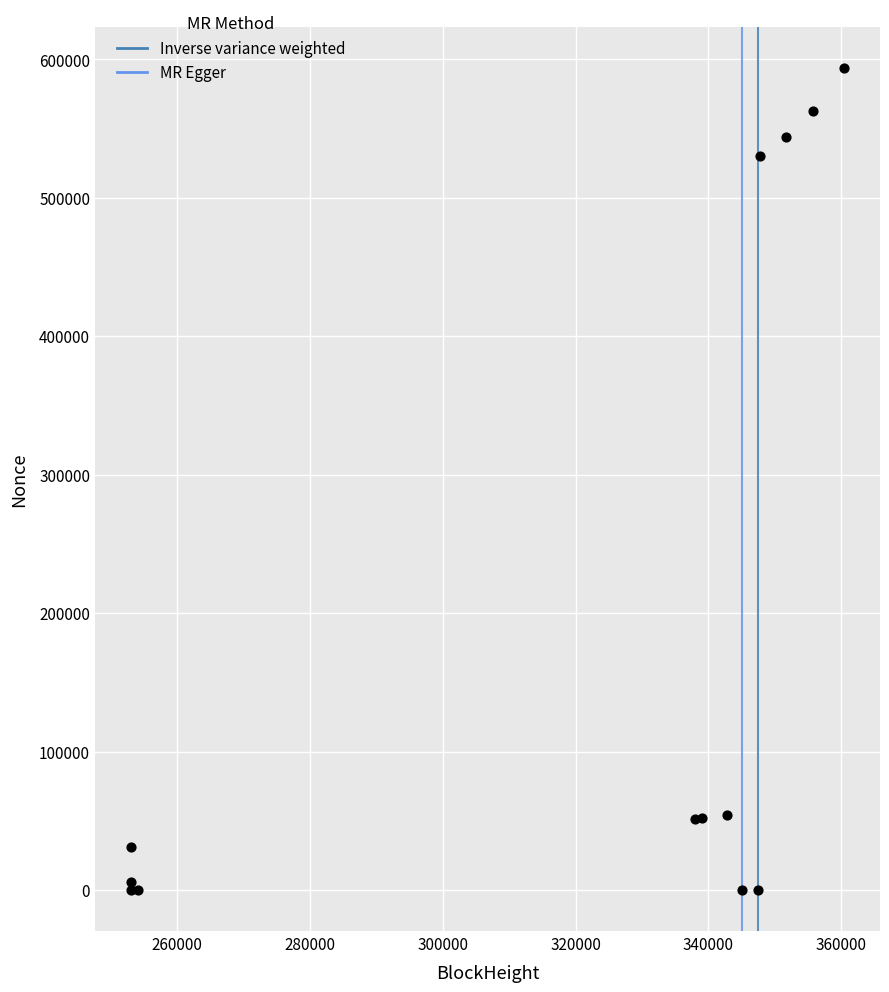

What Y value in the scatter plot is closest to 296704?

530081